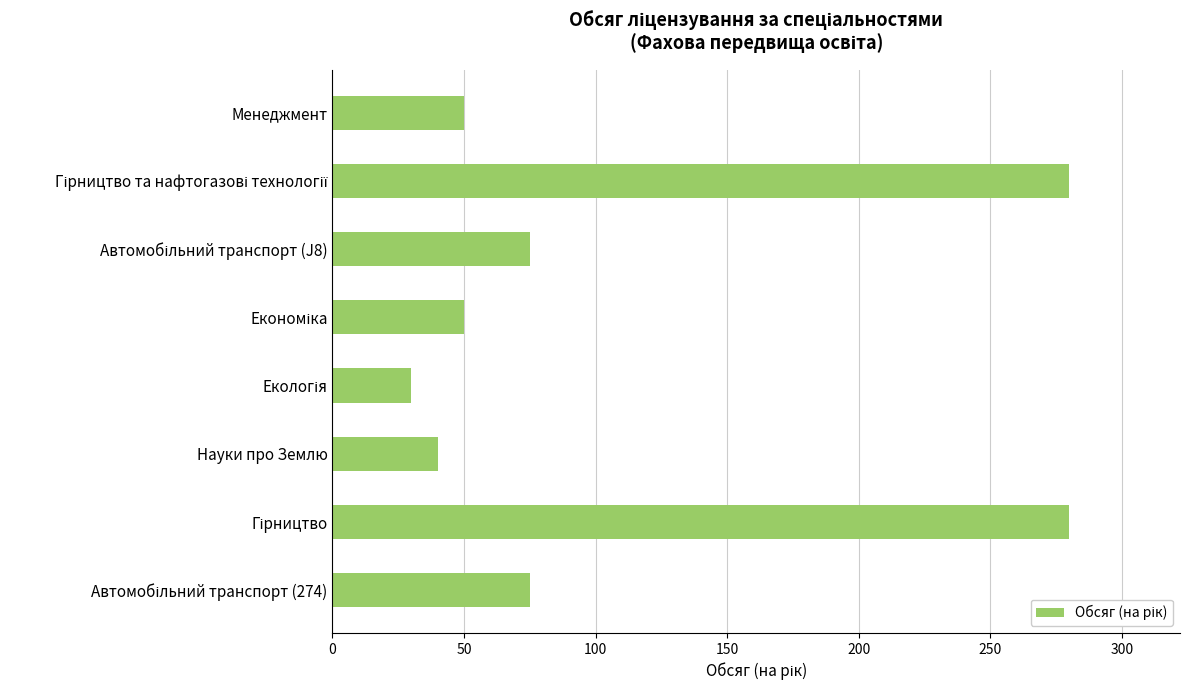

What is the value of the 3rd bar from the top?

75